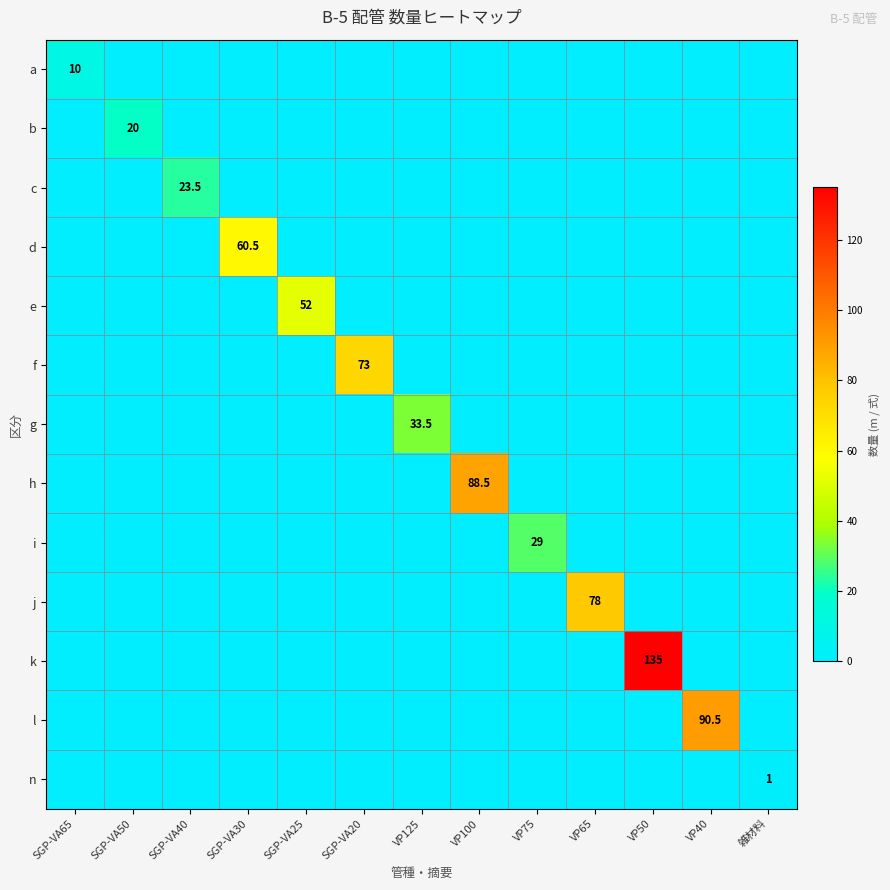

Which series has the widest spread of values?

k